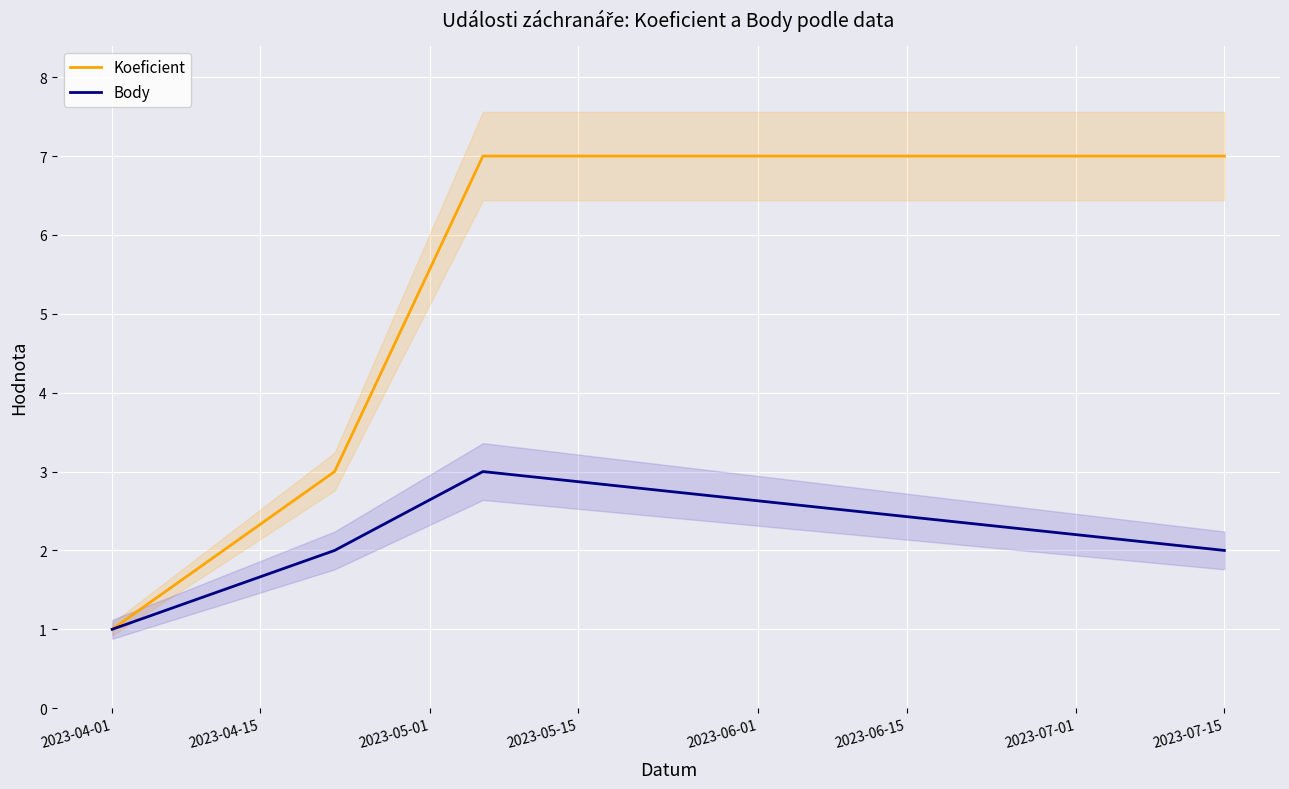

Is the value of Body at 2023-07-15 greater than the value of Koeficient at 2023-07-15?

No